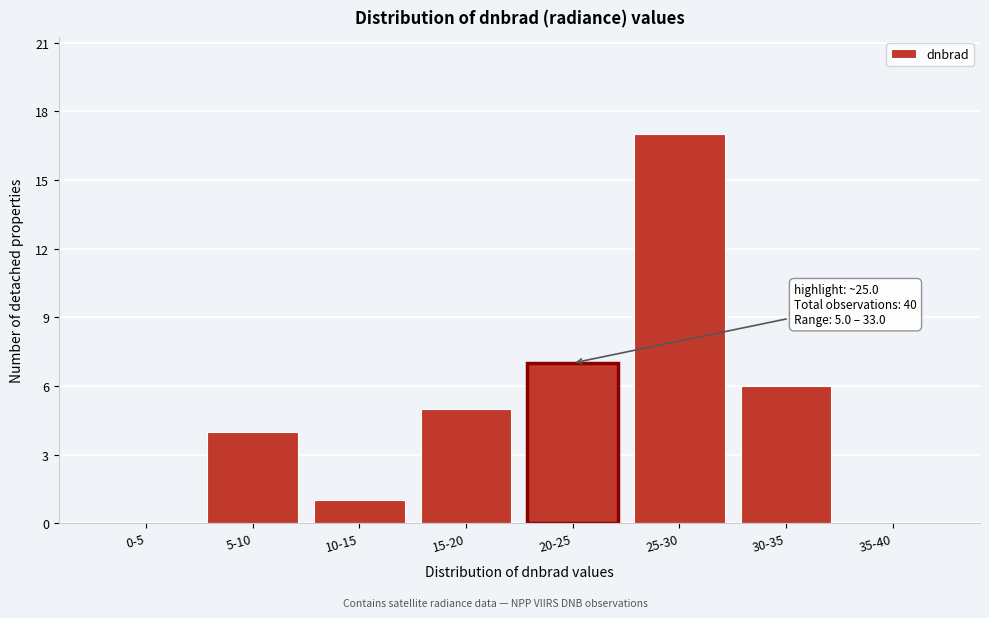

Reading left to right, list all the values displayed in this chart.

0-5=0	5-10=4	10-15=1	15-20=5	20-25=7	25-30=17	30-35=6	35-40=0